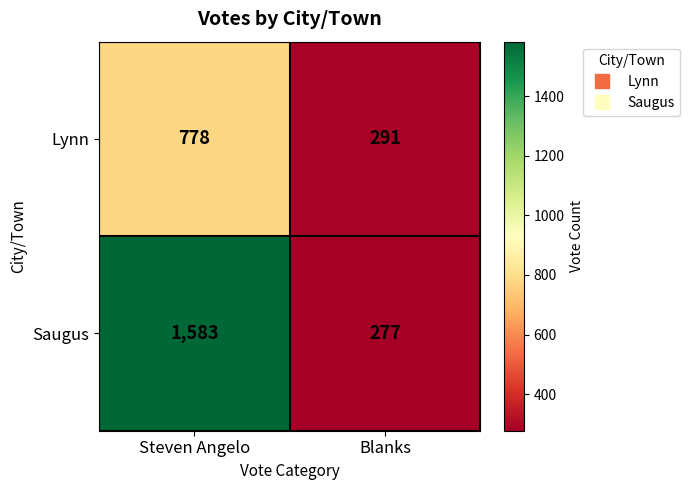

Reading left to right, transcribe all the data shown in this chart.

Lynn: Steven Angelo=778	Blanks=291
Saugus: Steven Angelo=1583	Blanks=277